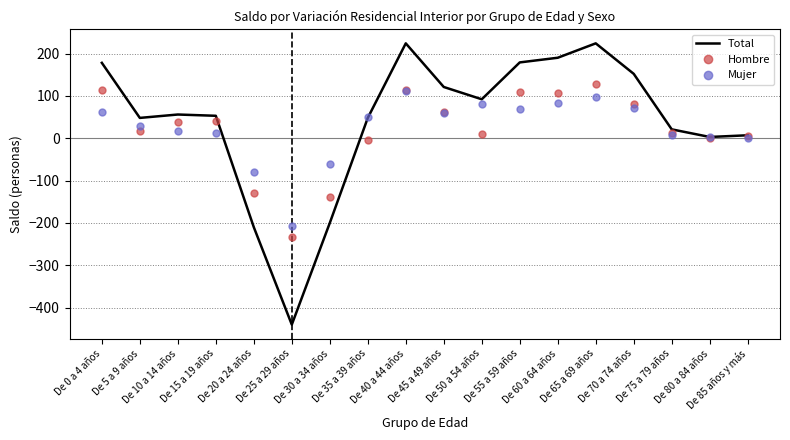

Which series has the widest spread of values?

Total